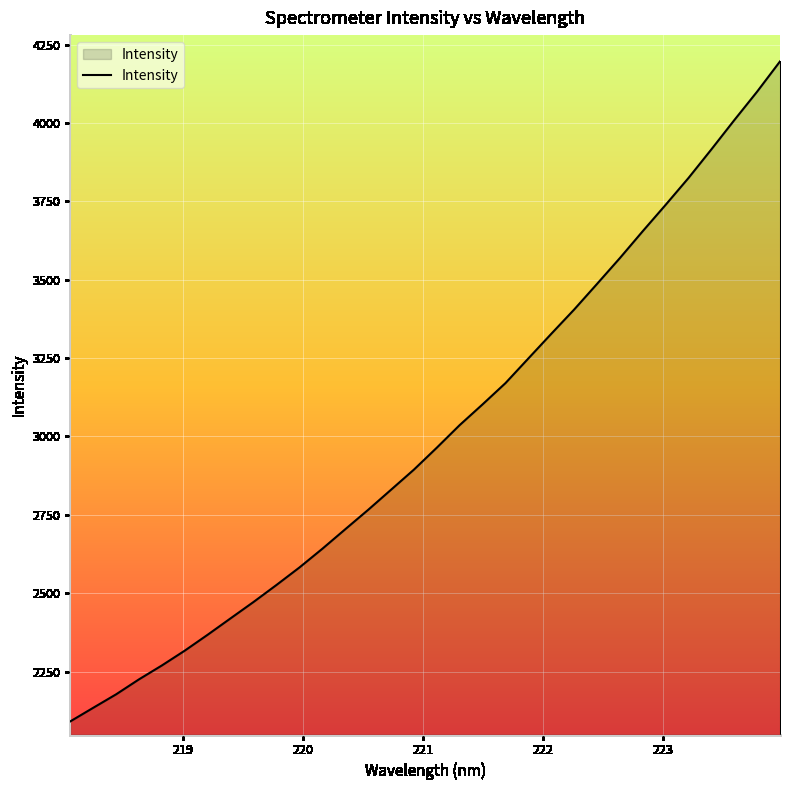

What is the minimum value shown in the chart?

2091.1